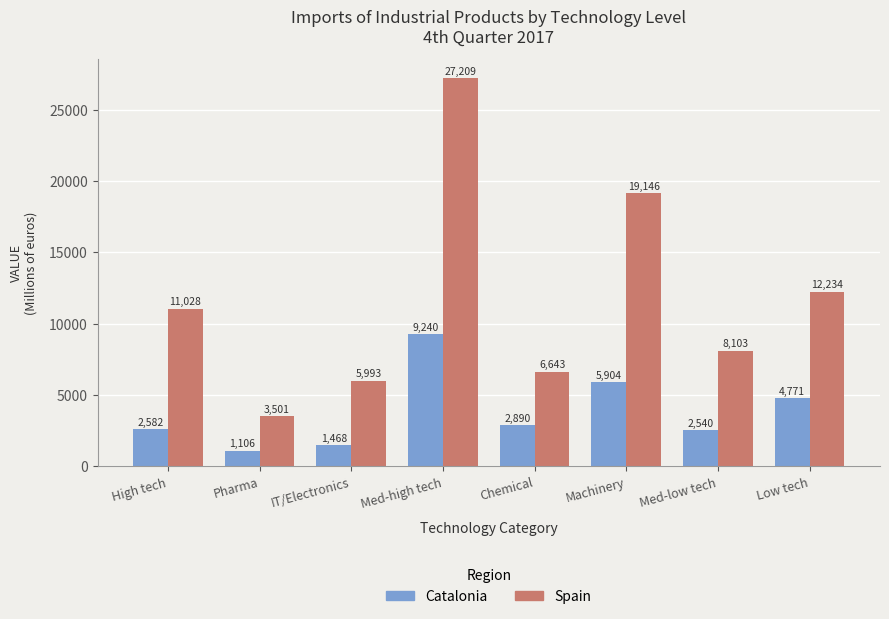

What is the greatest value displayed?

27209.0